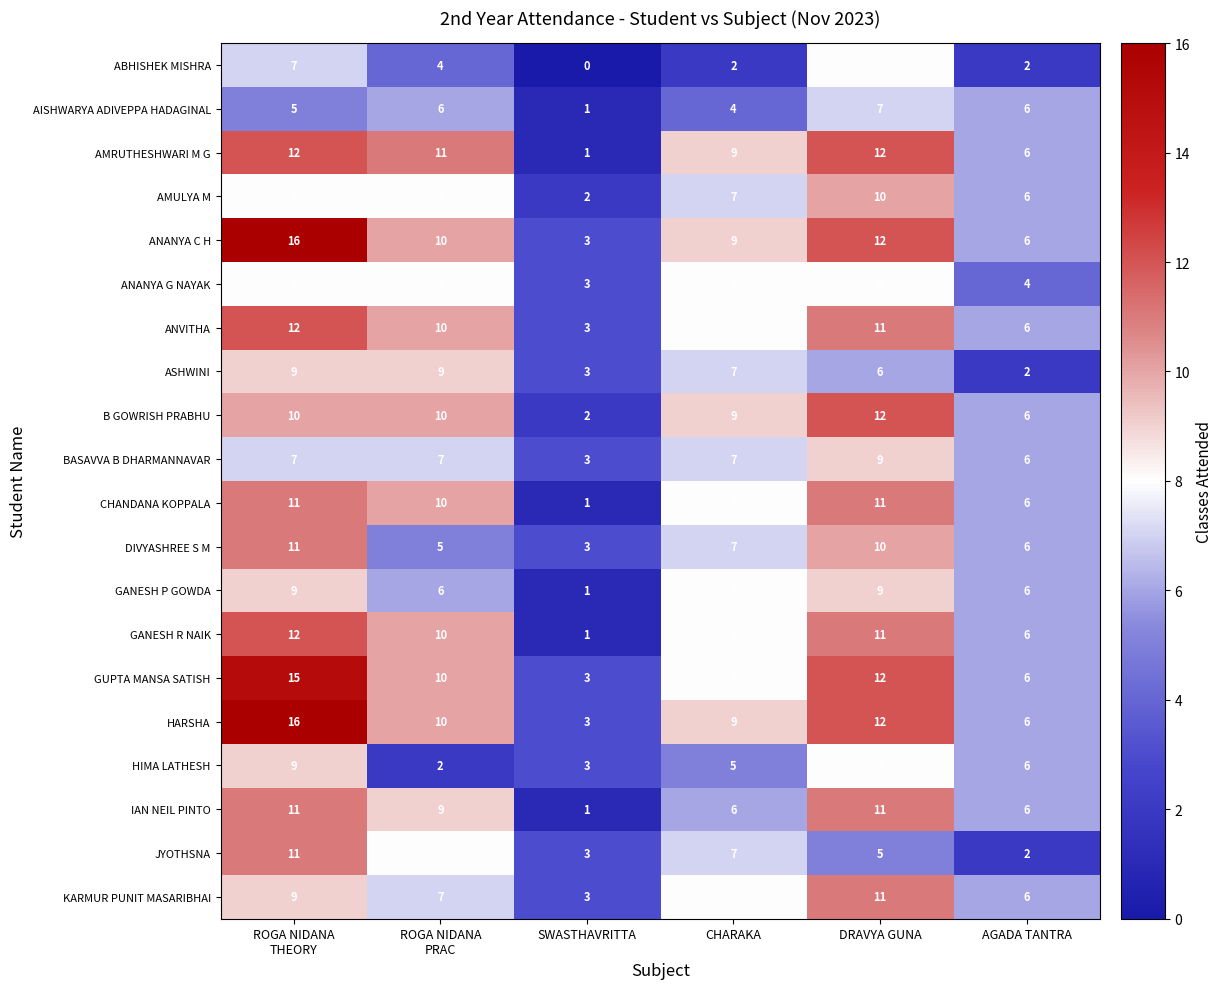

Which category has the highest value in the ABHISHEK MISHRA series?

DRAVYA GUNA